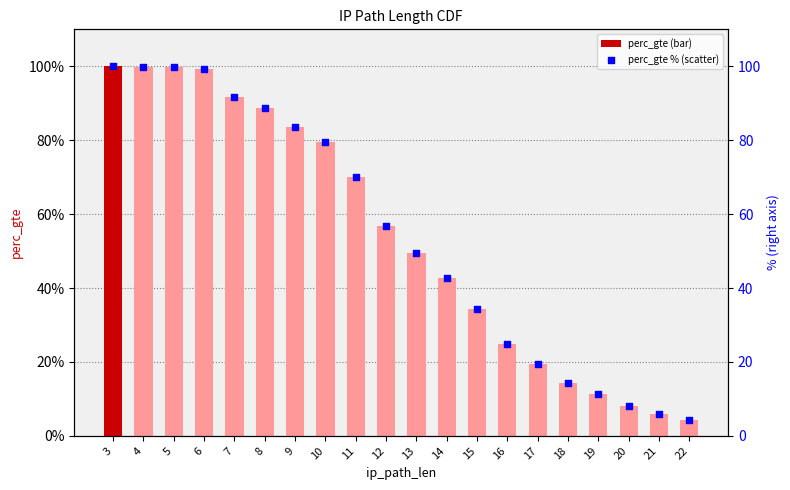

Which series reaches the maximum Y coordinate?

perc_gte (scaled)